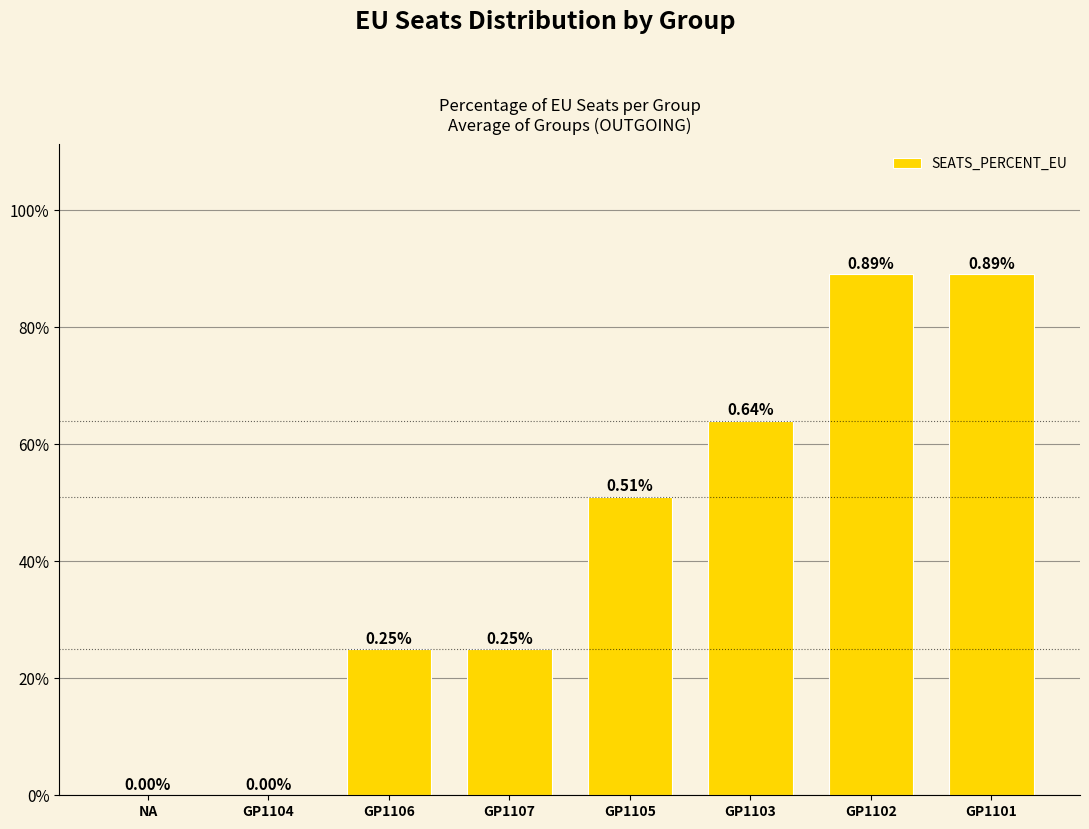

Are the bars horizontal?

No